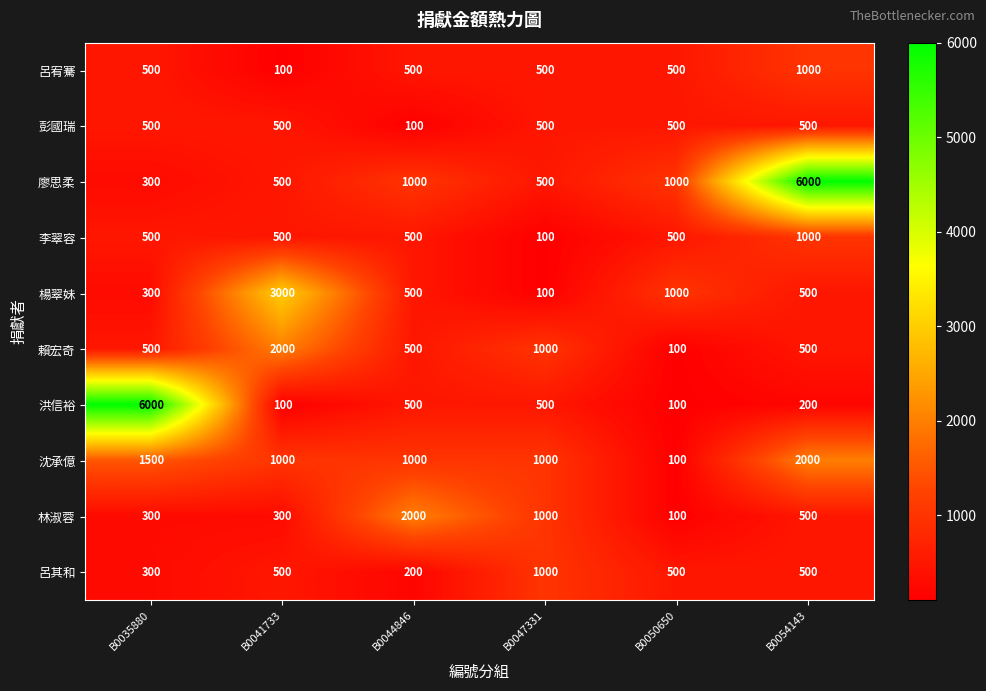

Between B0044846 and B0054143, which series saw the biggest shift?

廖思柔